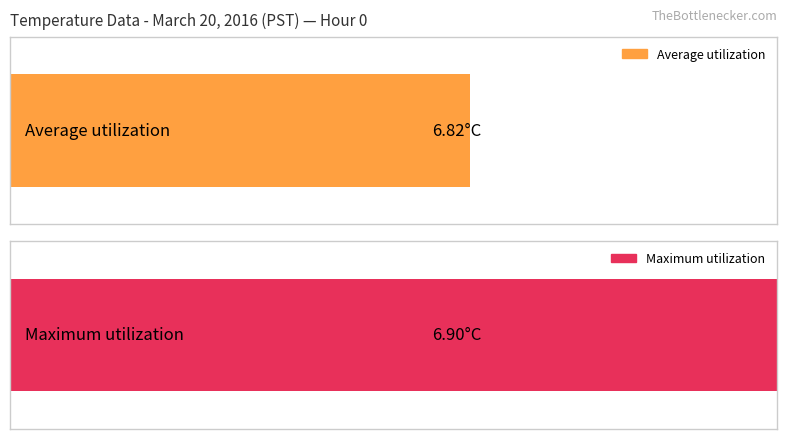

Does the chart contain any negative values?

No